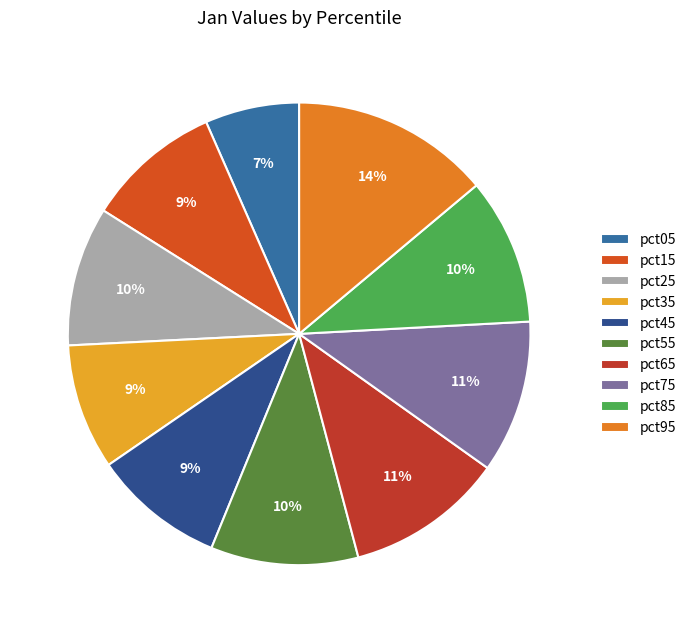

Rank the categories by value from highest to lowest.

pct95, pct65, pct75, pct55, pct85, pct25, pct15, pct45, pct35, pct05